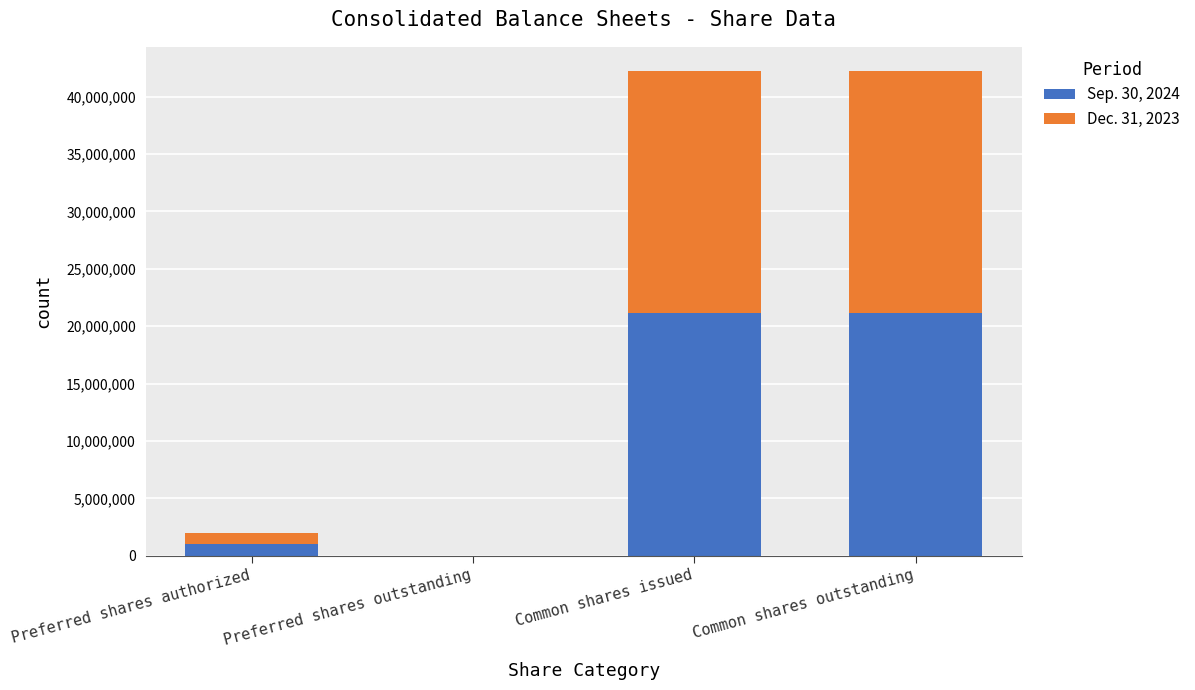

Are the bars horizontal?

No